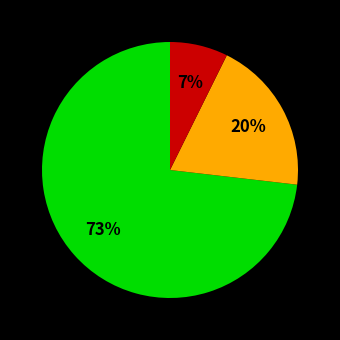

Is there any slice that represents more than half of the pie?

Yes